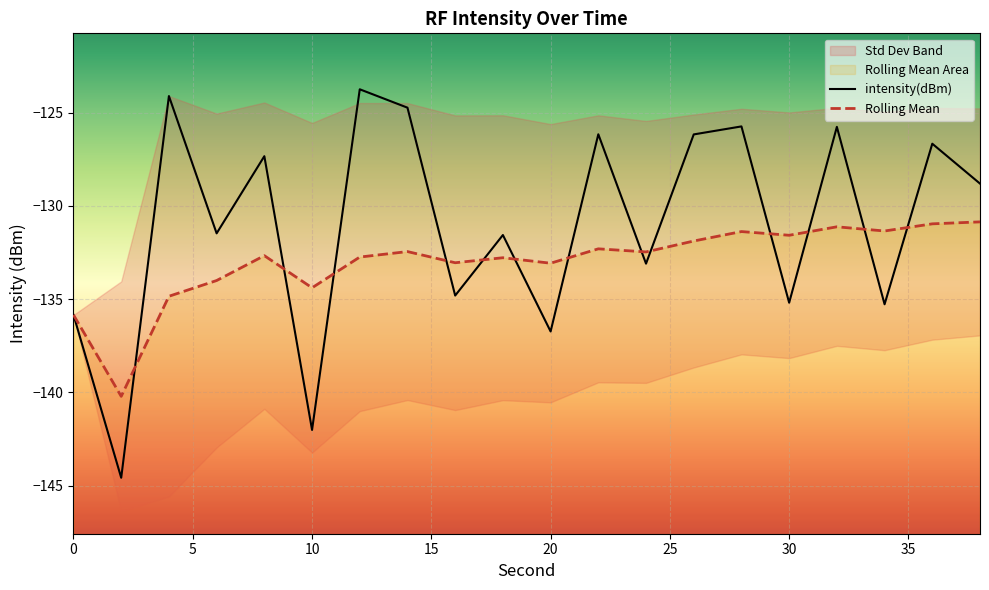

How many interior local valleys does the intensity(dBm) series have?

8